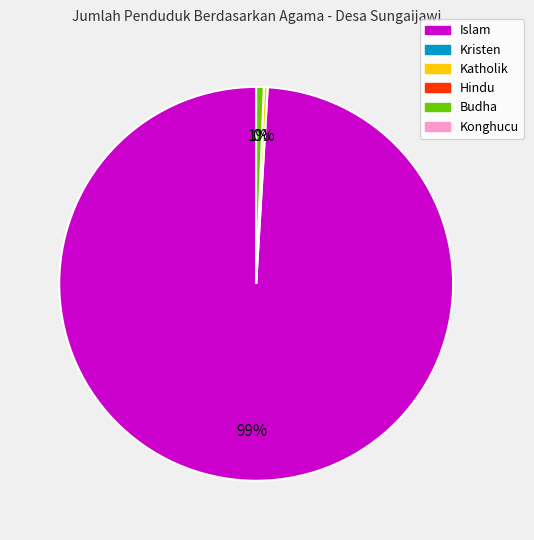

Is there any slice that represents more than half of the pie?

Yes